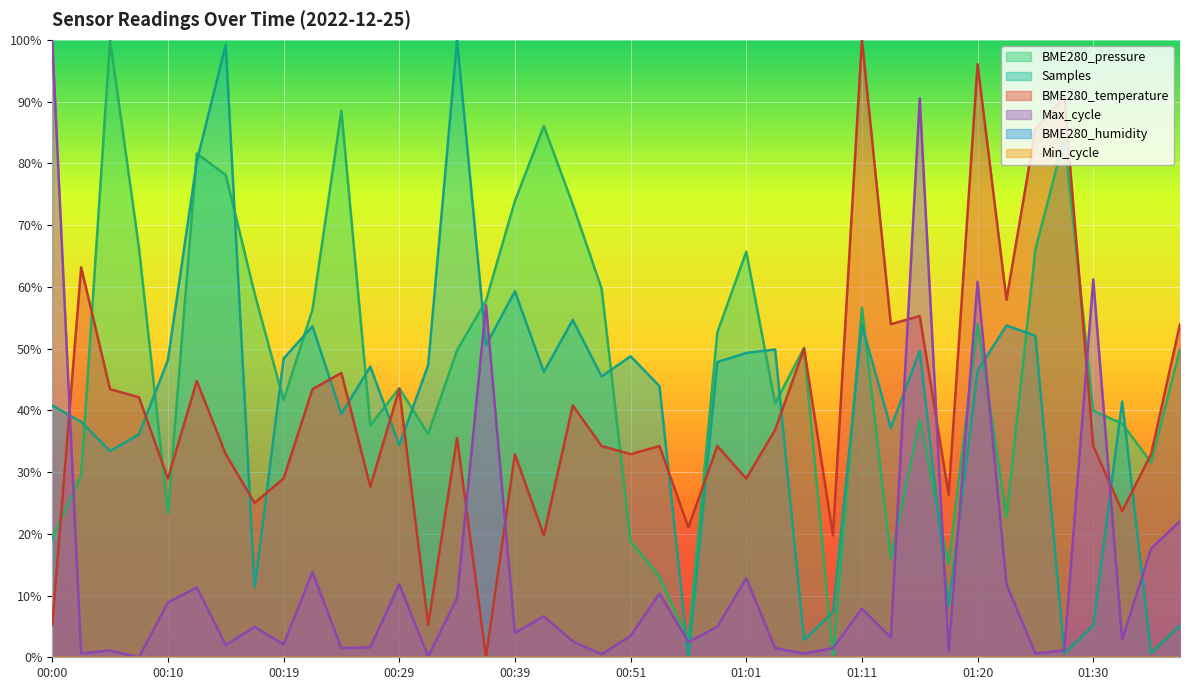

What is the difference between the maximum and second lowest values?

94.7